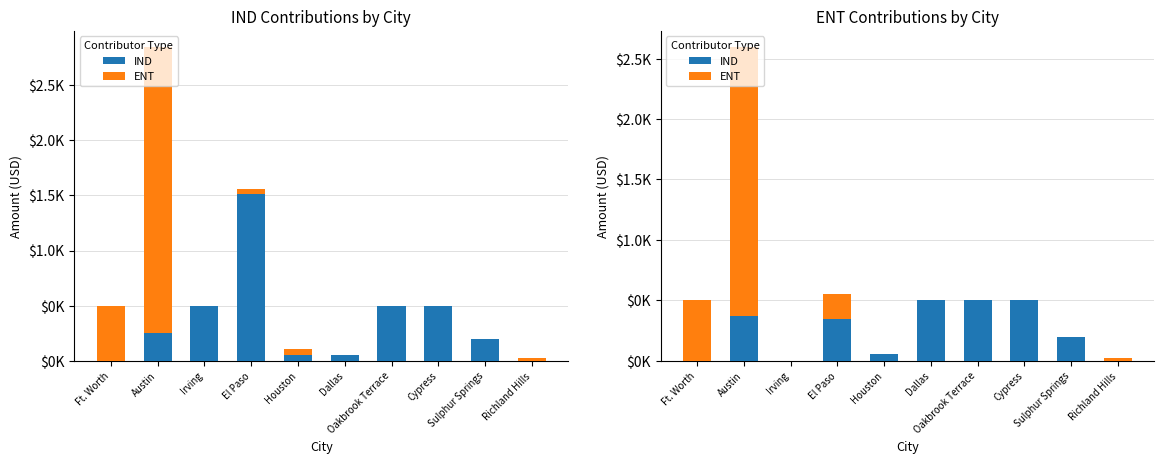

Which has a higher value, Sulphur Springs or Houston?

Sulphur Springs